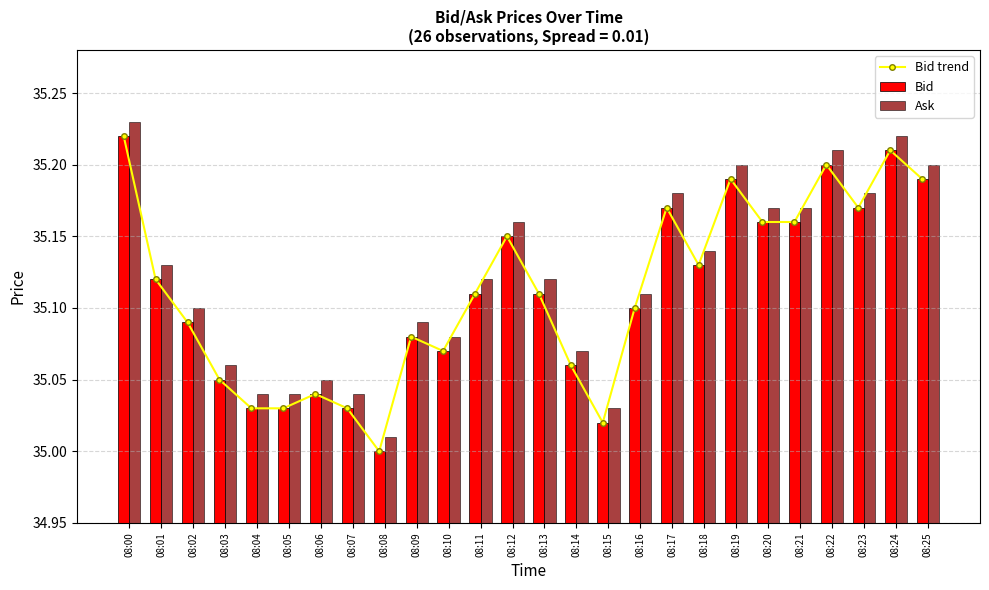

Is it true that Bid equals 19.4 at 08:25?

False